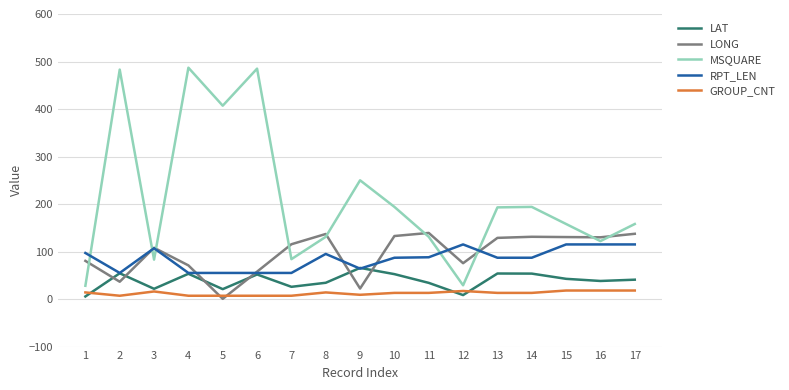

What is the maximum value for GROUP_CNT?

18.0